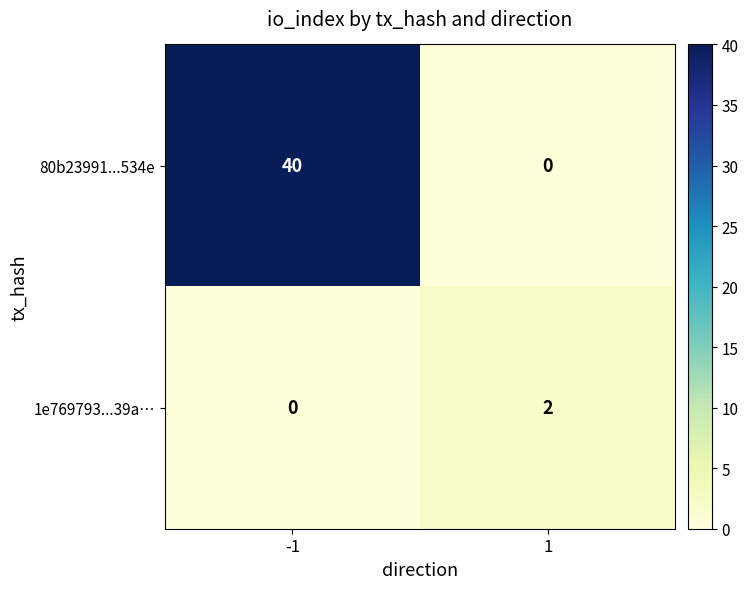

List the series in order of their peak value, highest first.

80b23991...534e, 1e769793...39a…